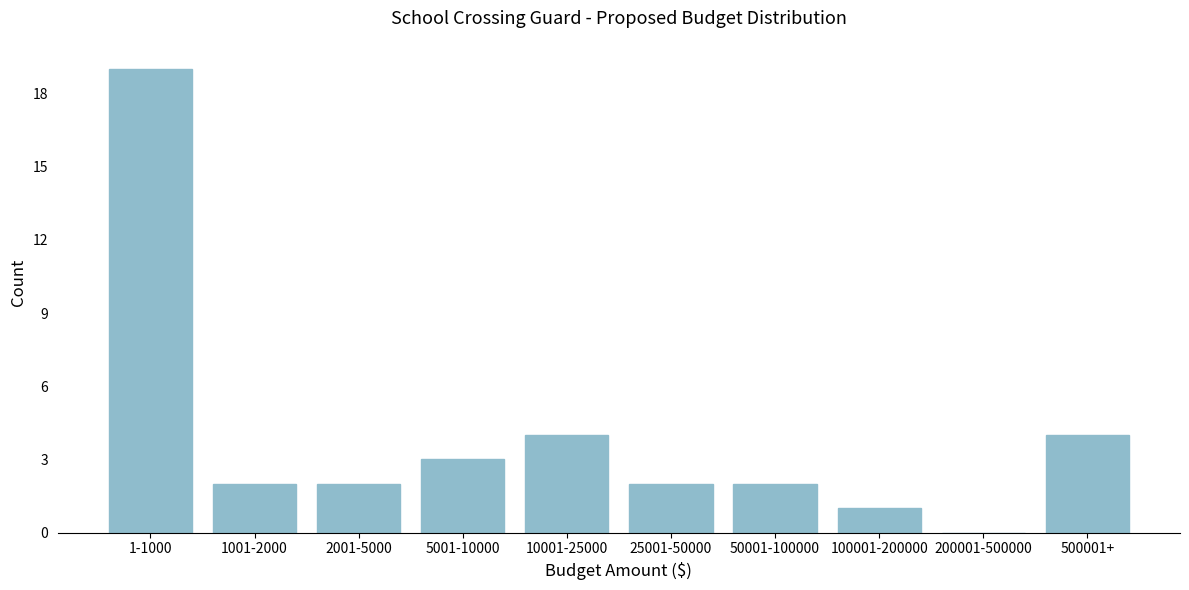

Reading left to right, what are all the values shown in this chart?

1-1000=19	1001-2000=2	2001-5000=2	5001-10000=3	10001-25000=4	25001-50000=2	50001-100000=2	100001-200000=1	200001-500000=0	500001+=4